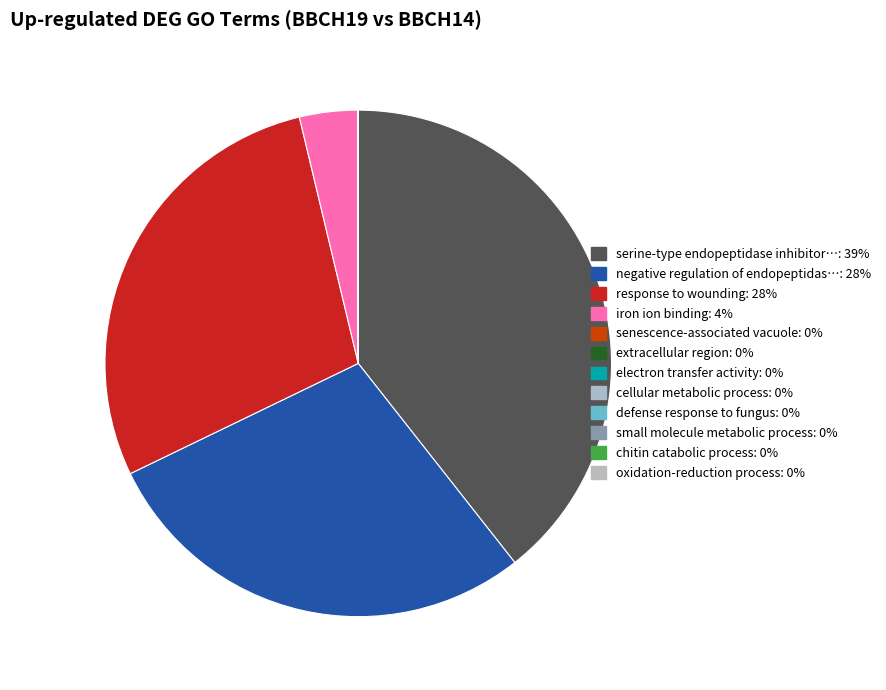

How many segments does this pie chart have?

12